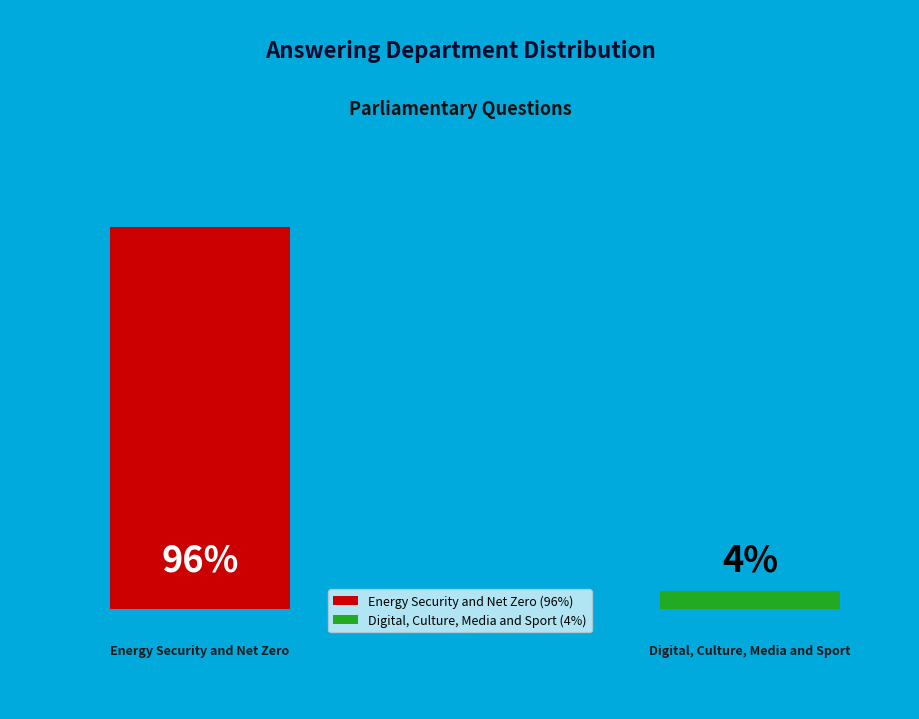

What is the majority slice?

Energy Security and Net Zero